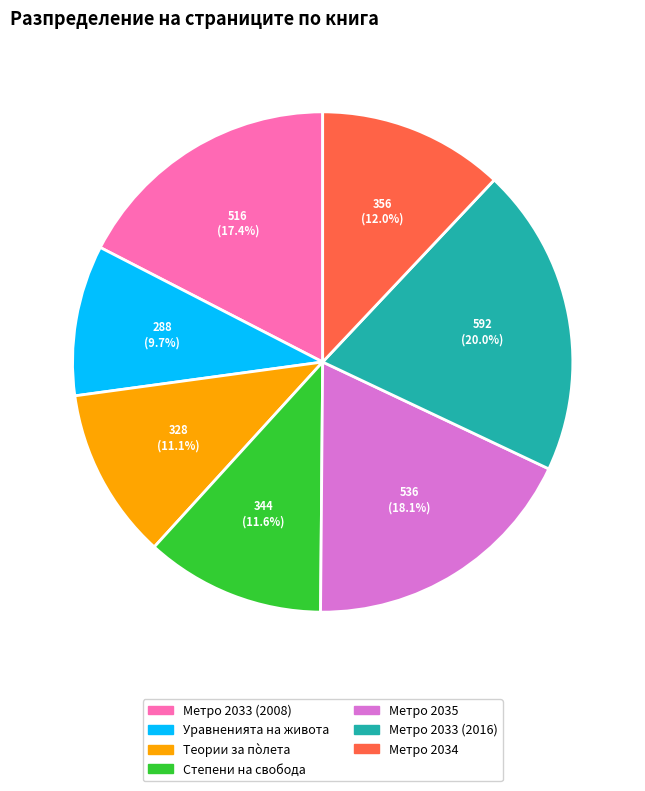

True or false: Теории за пòлета accounts for 1% of the total.

False